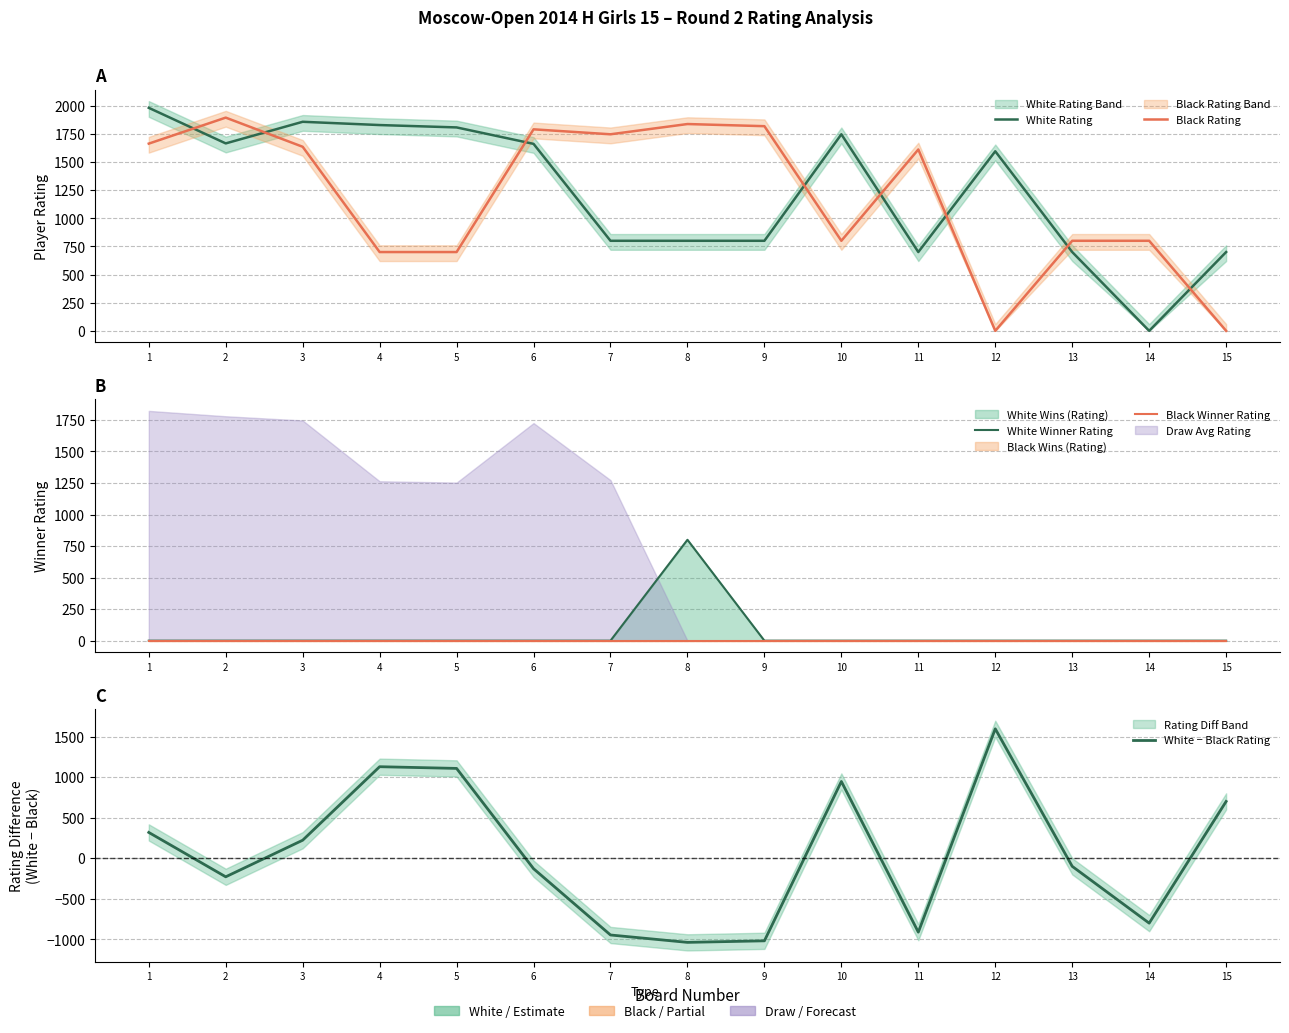

In White − Black Rating, how many points are higher than both neighbors (excluding endpoints)?

3